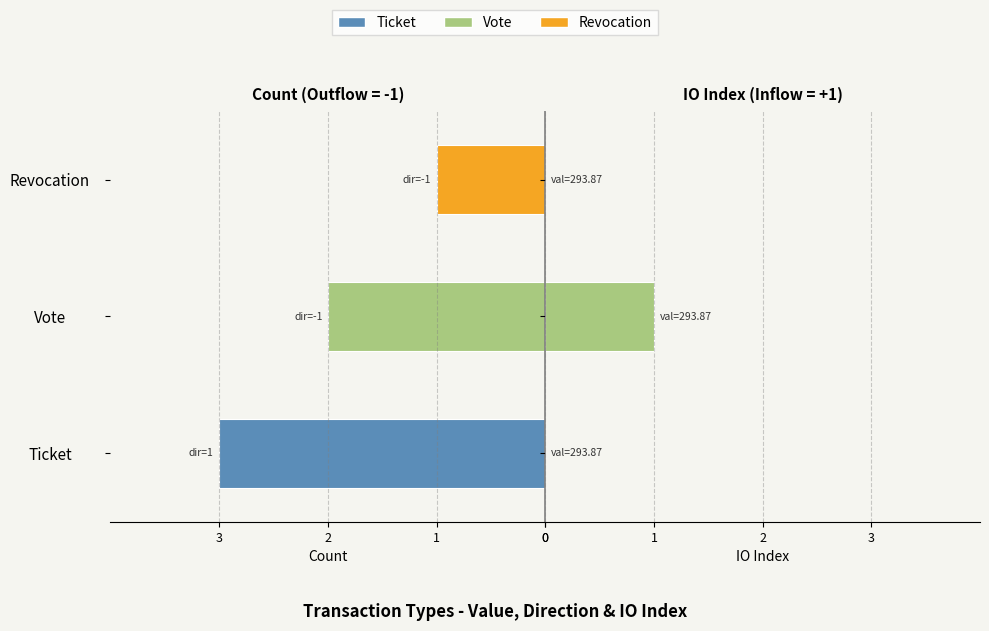

Read the IO Index (right) value at Vote.

1